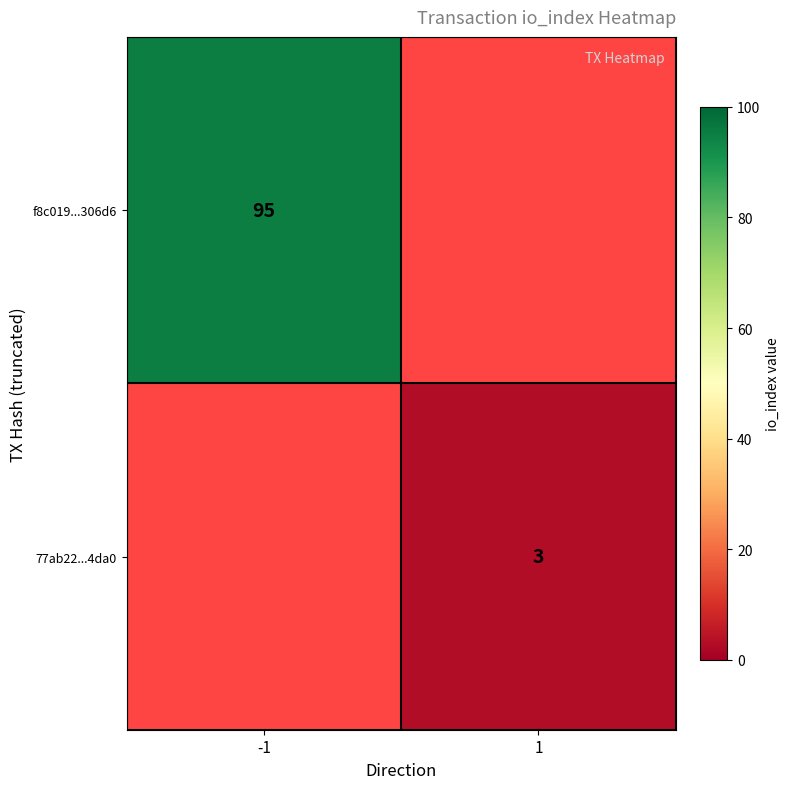

True or false: 77ab22...4da0 has a value of 5 at 1.

False